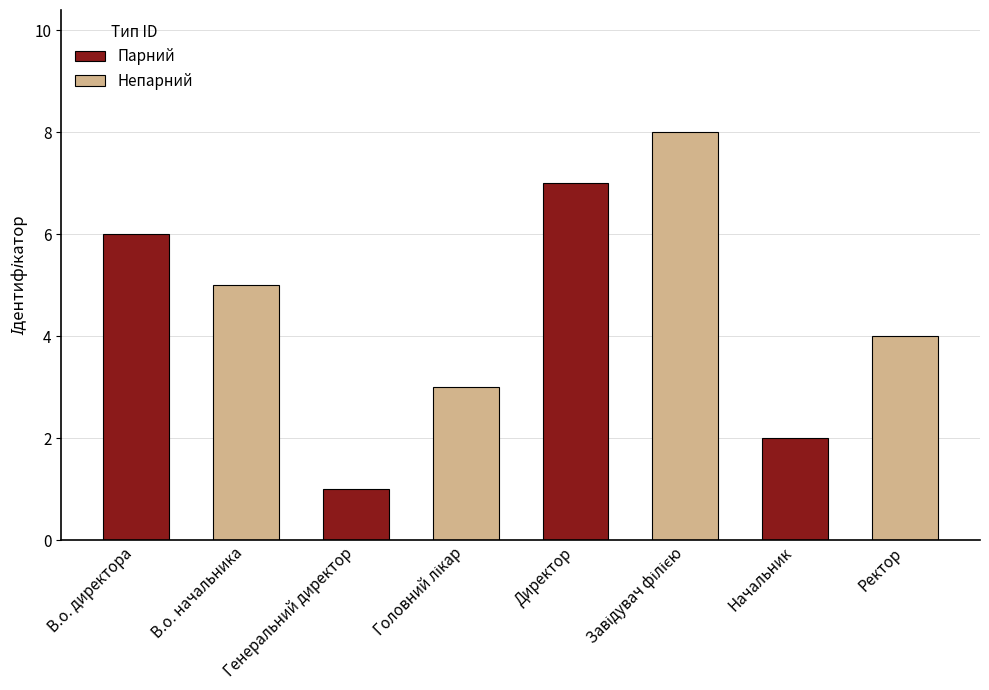

Reading left to right, extract all data points from this chart.

6	5	1	3	7	8	2	4